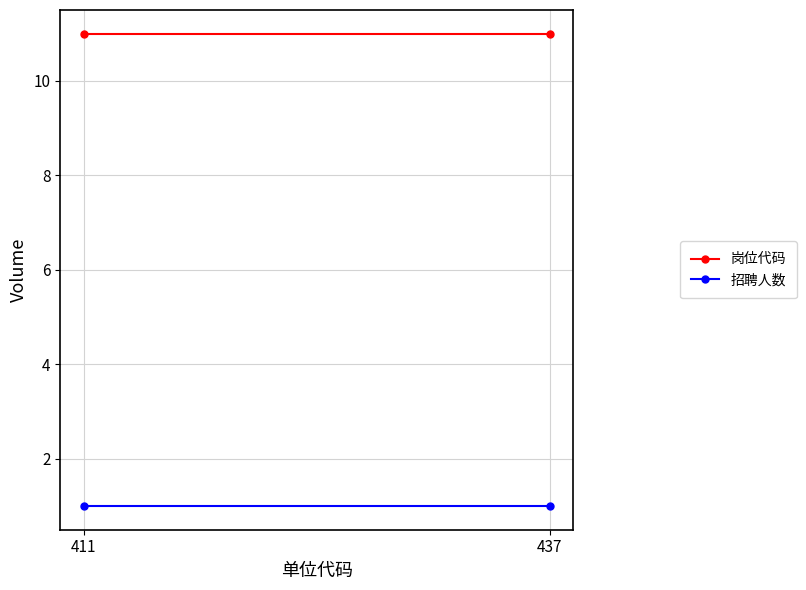

Is this an area chart (filled region under the line)?

No